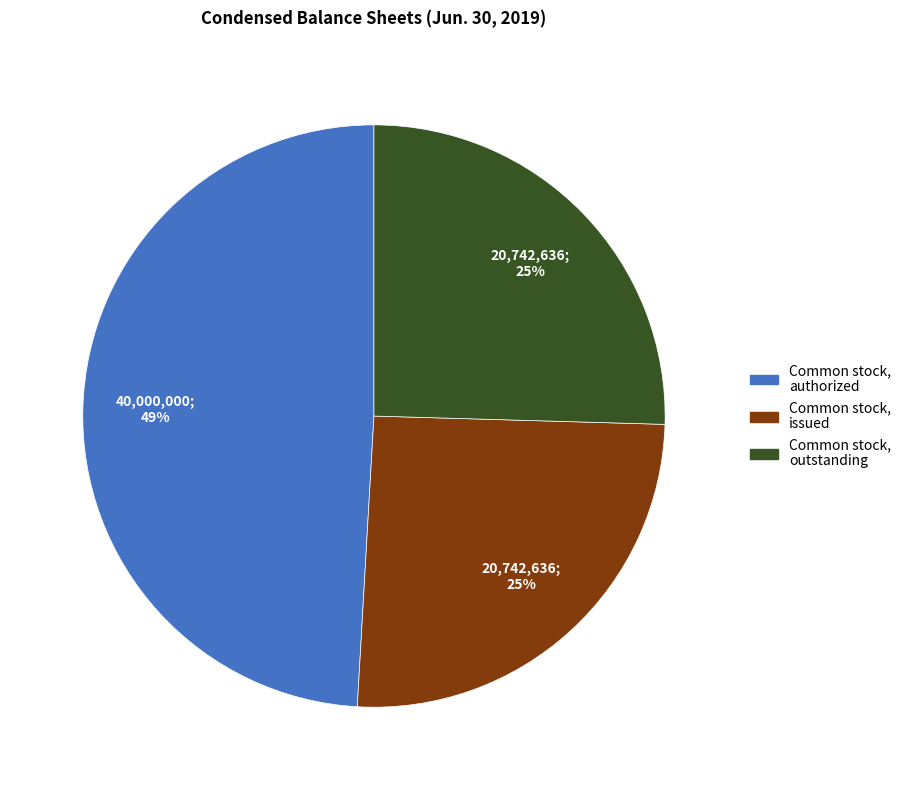

Which has a higher value, Common stock, authorized or Common stock, issued?

Common stock, authorized